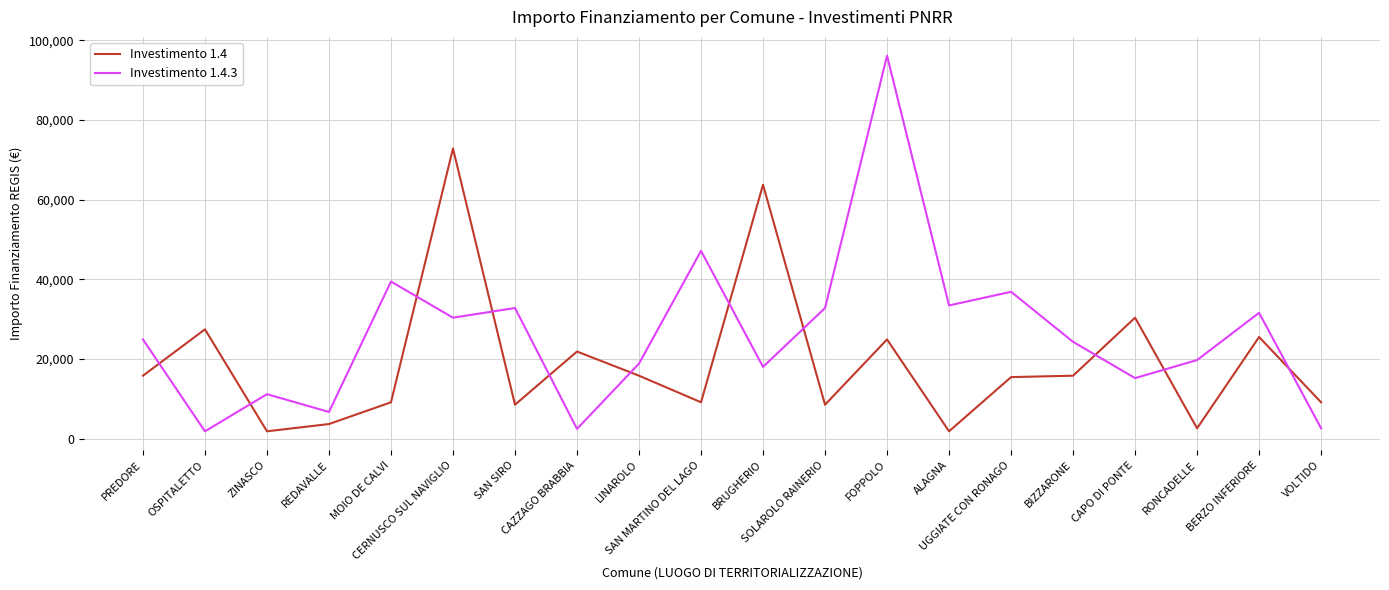

Which series has the widest spread of values?

Investimento 1.4.3